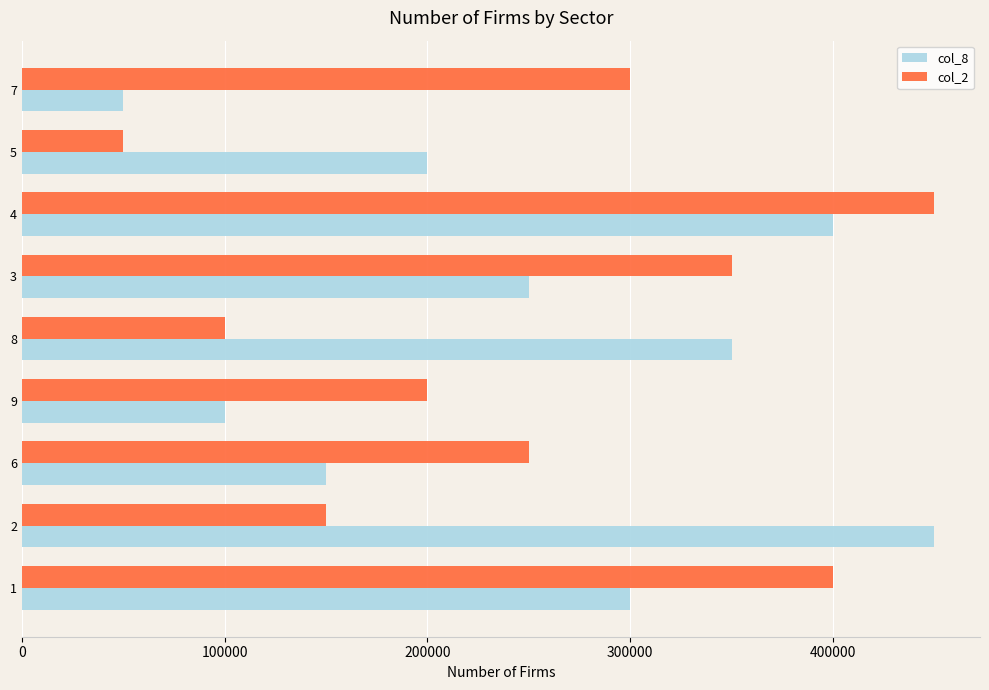

The value of col_2 at 6 is 250000. True or false?

True